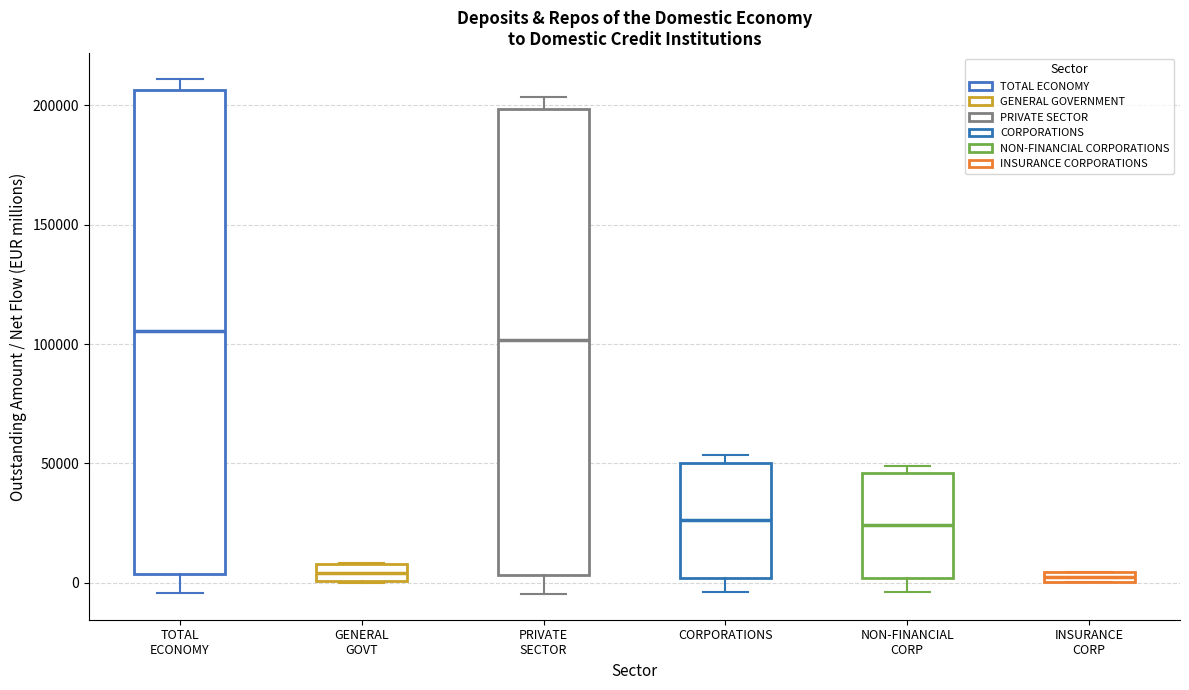

Where does the median line of the box for PRIVATE SECTOR sit on the y-axis? The values are not printed on the chart, so give them approximately, as read against the axis.

100000